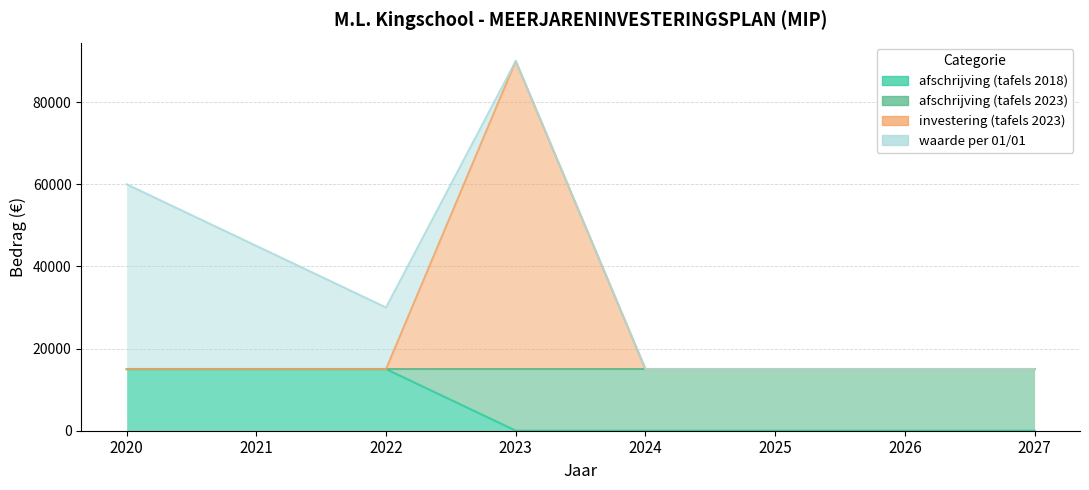

How many data points does each series have?

8